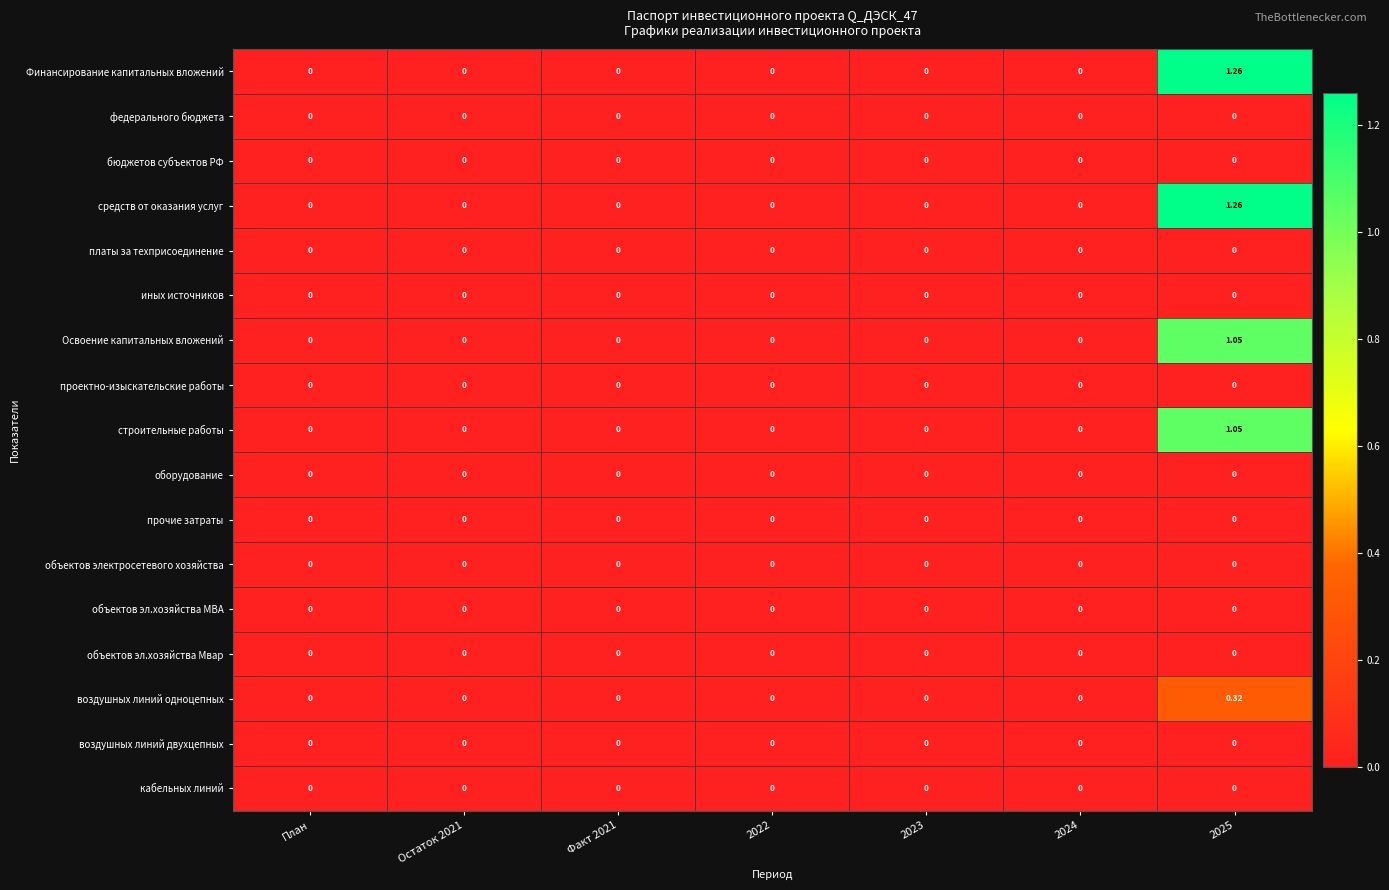

Is the value of объектов электросетевого хозяйства at 2023 greater than the value of Освоение капитальных вложений at 2025?

No